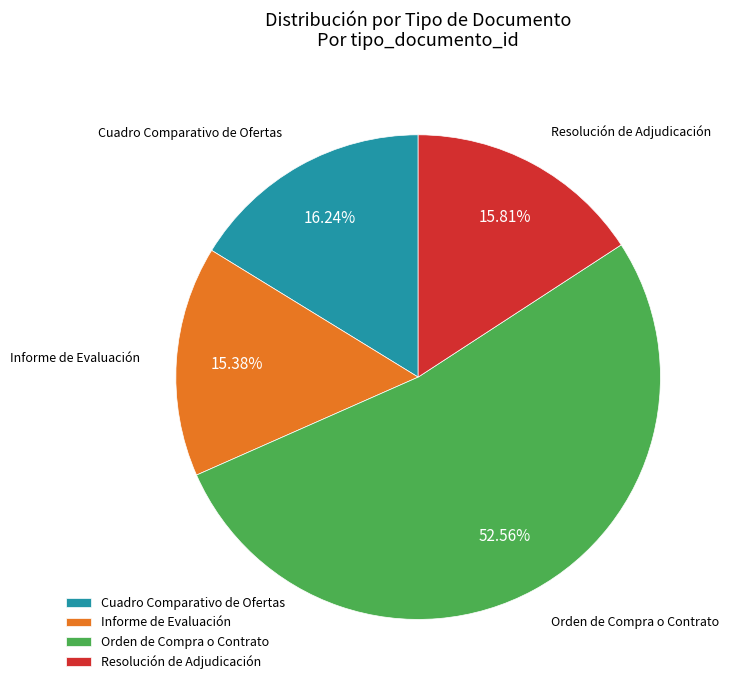

How many segments does this pie chart have?

4